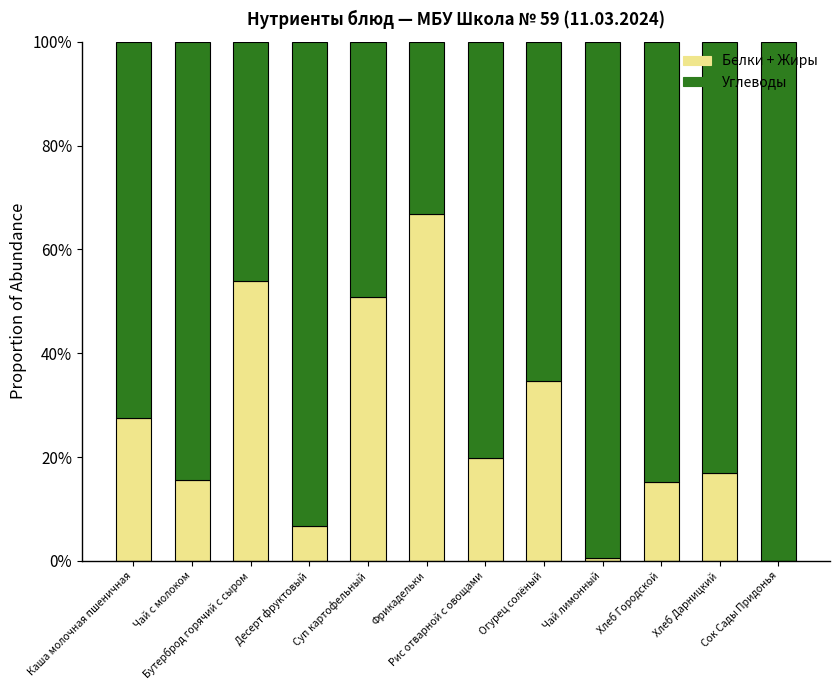

List the labels in order of Белки + Жиры value, largest first.

Фрикадельки, Бутерброд горячий с сыром, Суп картофельный, Огурец солёный, Каша молочная пшеничная, Рис отварной с овощами, Хлеб Дарницкий, Чай с молоком, Хлеб Городской, Десерт фруктовый, Чай лимонный, Сок Сады Придонья